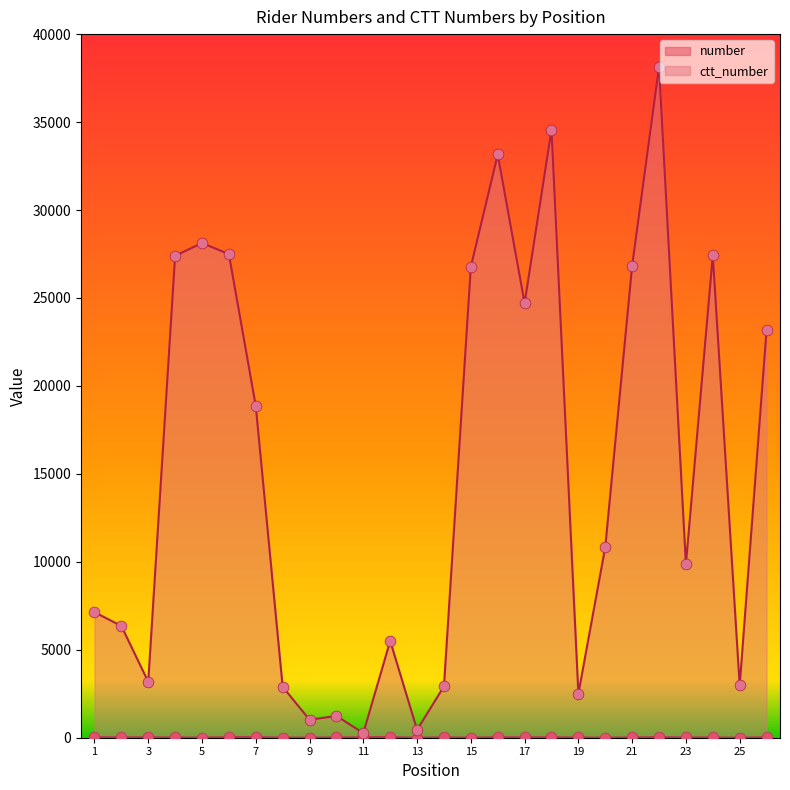

Which series contains the lowest Y value?

number